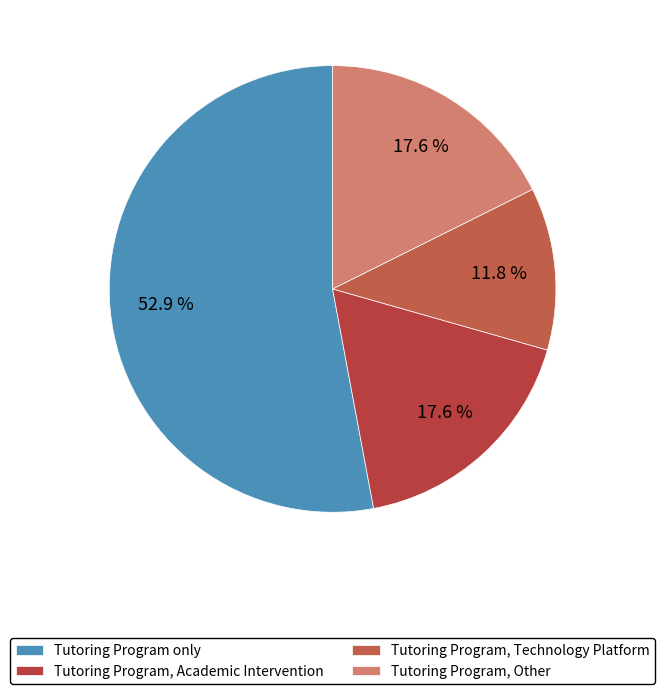

Is the sum of Tutoring Program, Other and Tutoring Program, Academic Intervention greater than half?

No